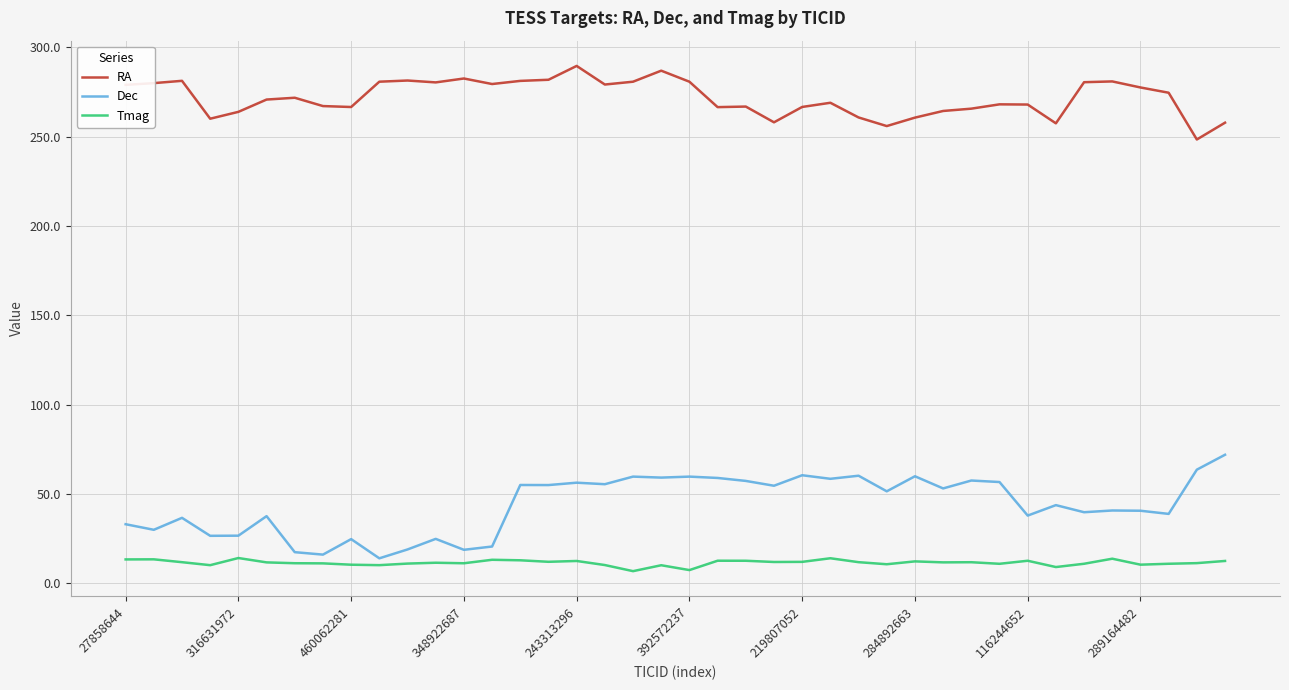

What is the minimum value for Tmag?

6.7